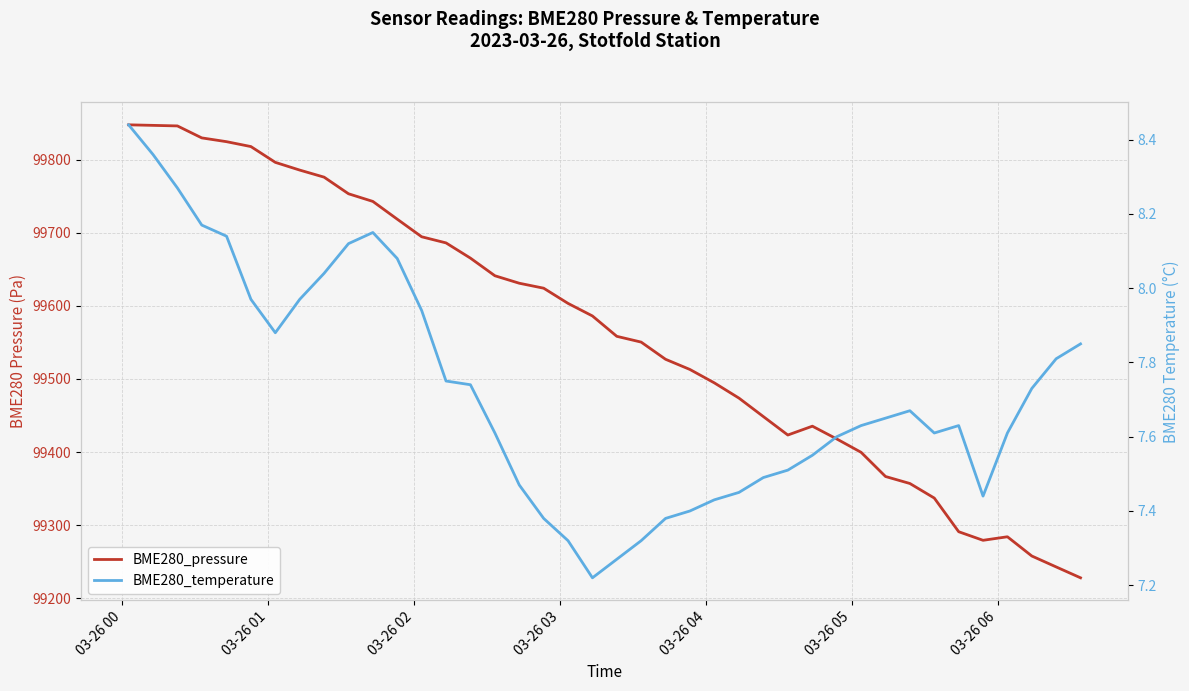

What is the maximum value for BME280_pressure?

99847.5